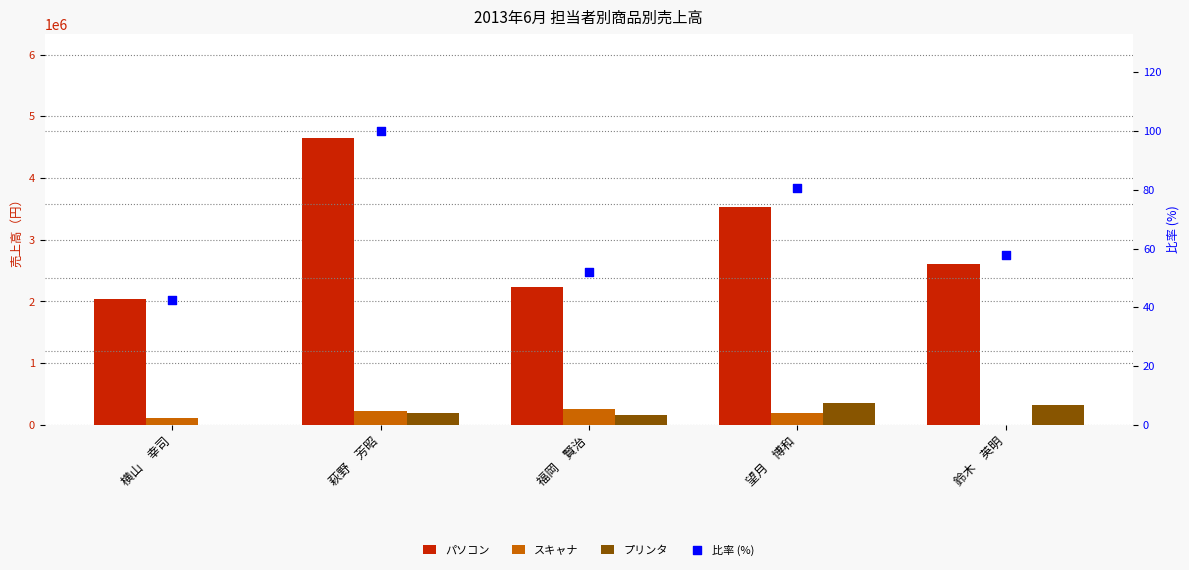

What is the total value across all series at 横山　幸司?

2158042.6